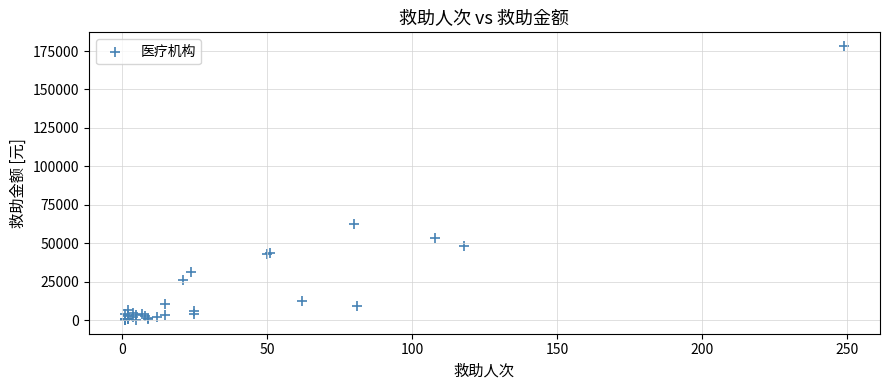

What Y value in the scatter plot is closest to 89151?

62397.1